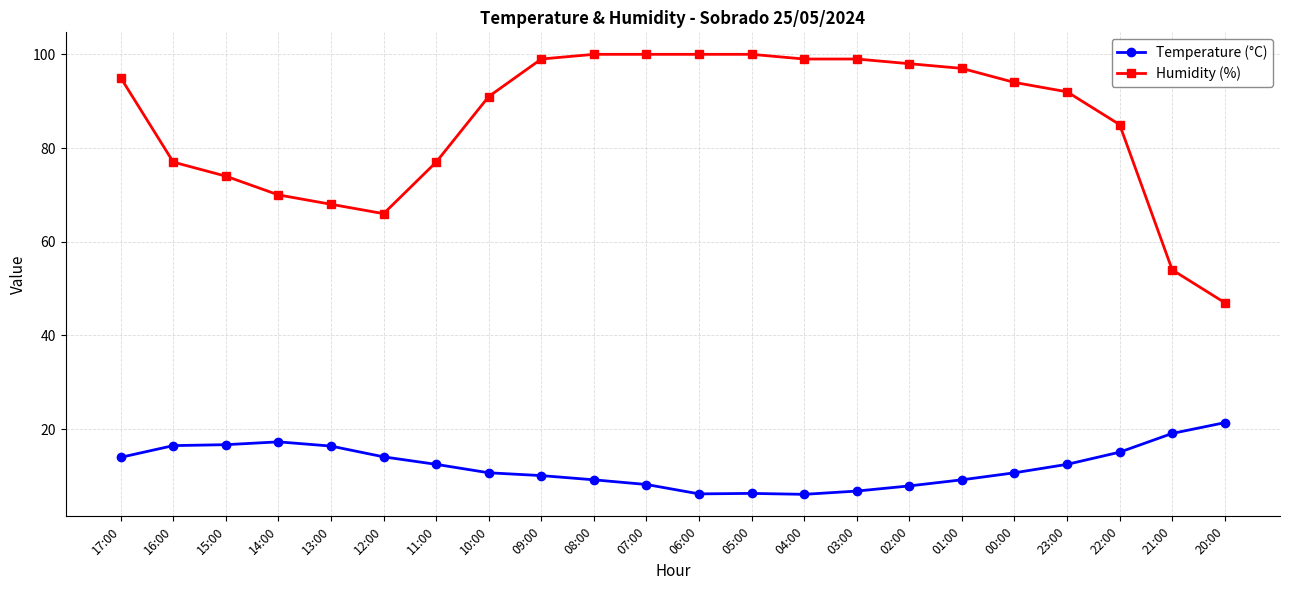

How many data points does each series have?

22